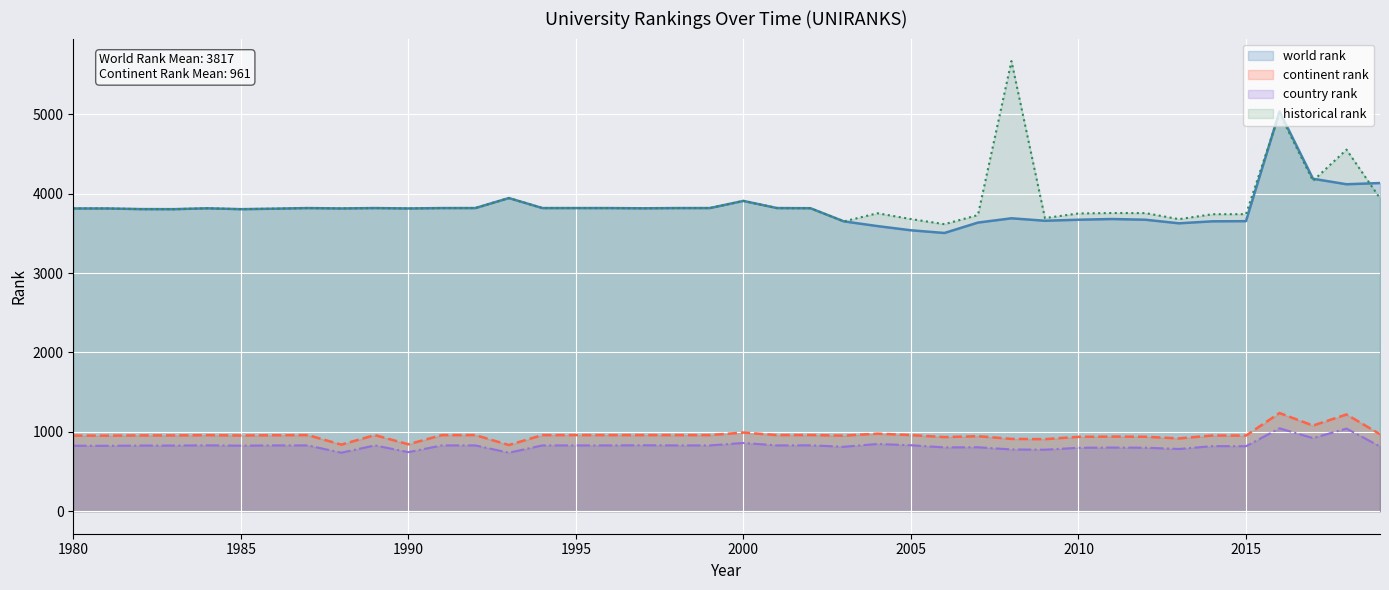

True or false: historical rank and continent rank cross at least once.

False